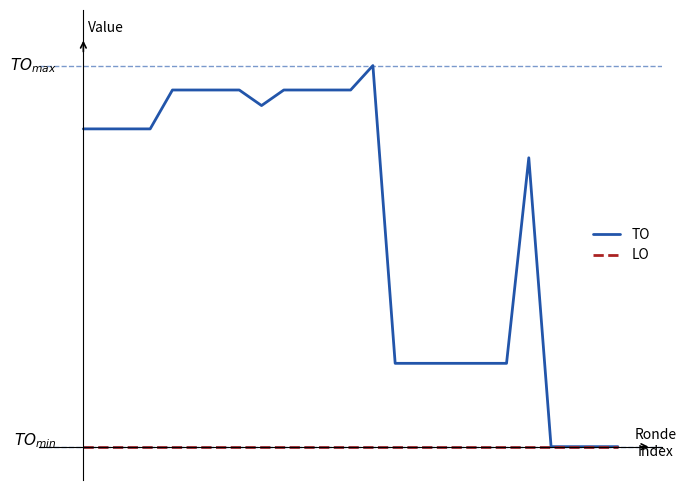

What is the highest value of the TO series?

343